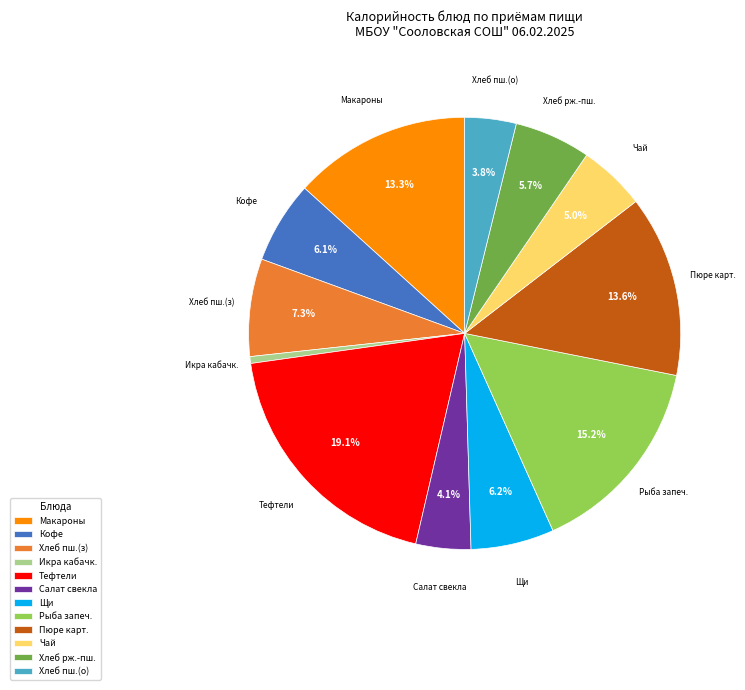

Between Икра кабачк. and Рыба запеч., which is larger?

Рыба запеч.